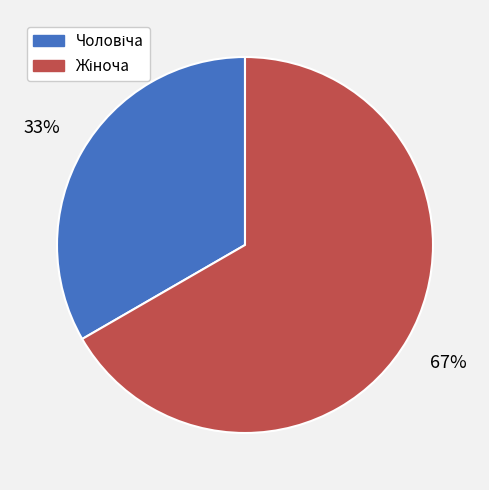

Is there a majority slice in this chart?

Yes